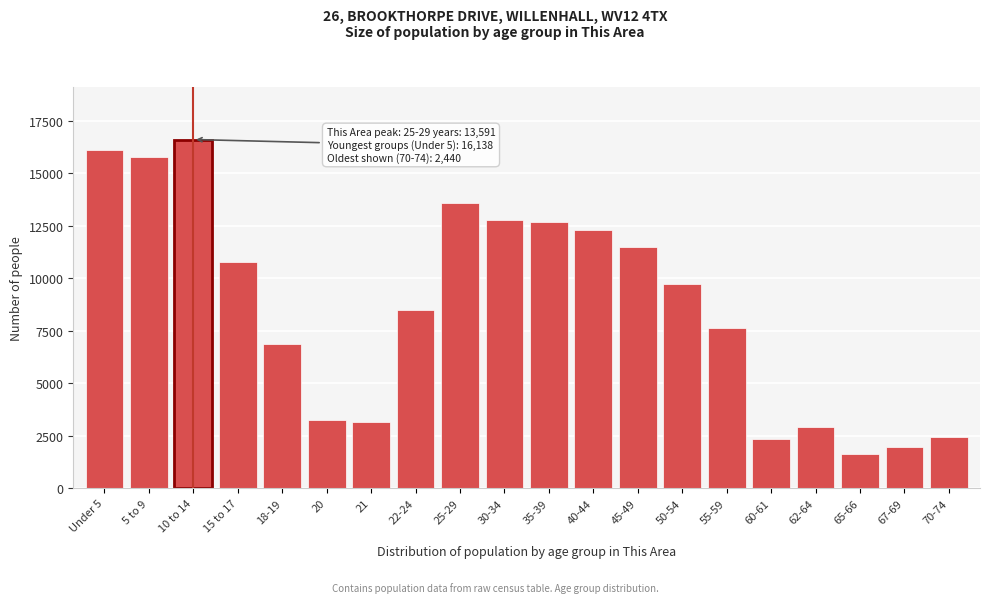

Is it true that the value at 22-24 is 8470?

True